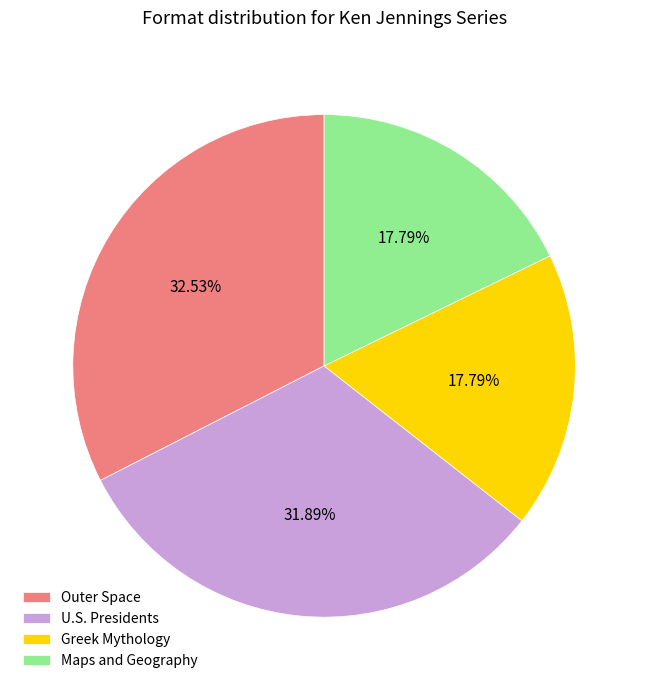

To the nearest percent, what is the difference between the U.S. Presidents and Outer Space slice percentages?

1%